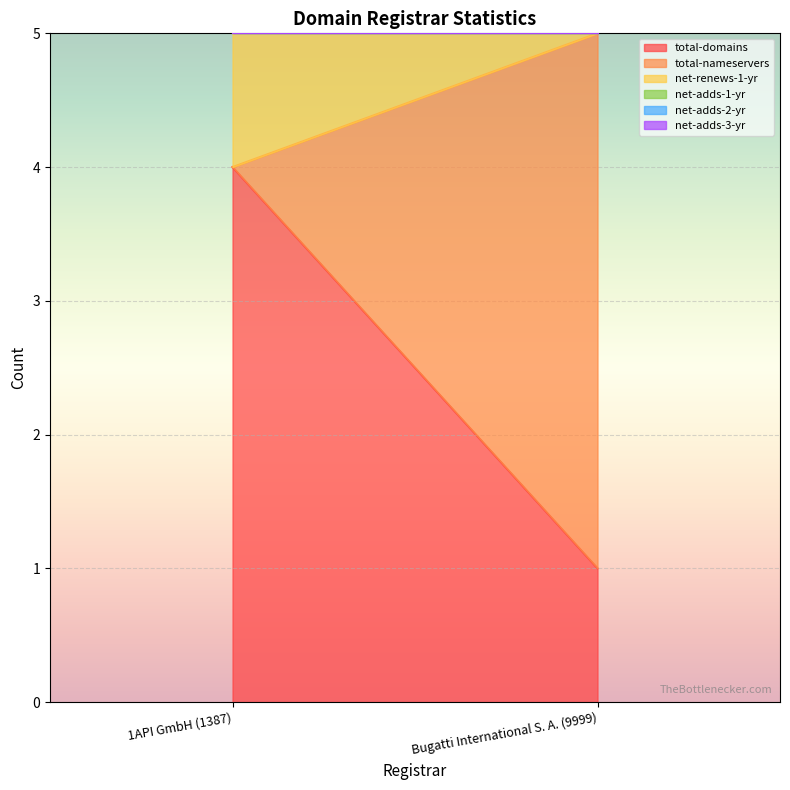

Rank the series at 1API GmbH (1387) from highest to lowest value.

total-domains, net-renews-1-yr, total-nameservers, net-adds-1-yr, net-adds-2-yr, net-adds-3-yr